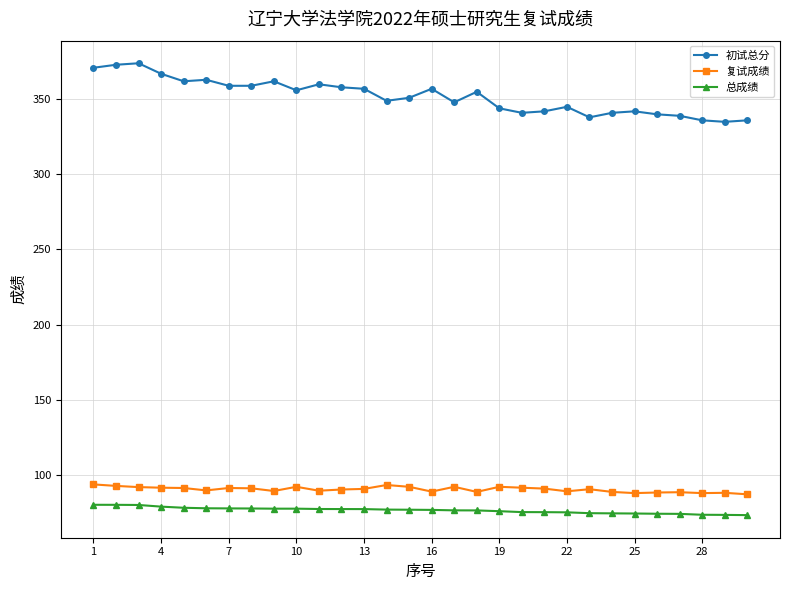

True or false: 复试成绩 and 总成绩 cross at least once.

False